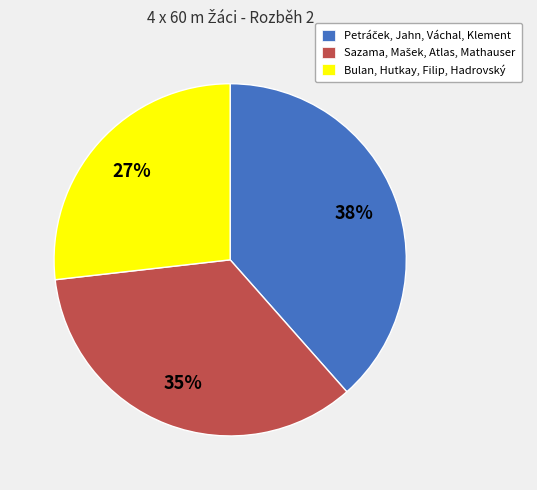

Is there a majority slice in this chart?

No